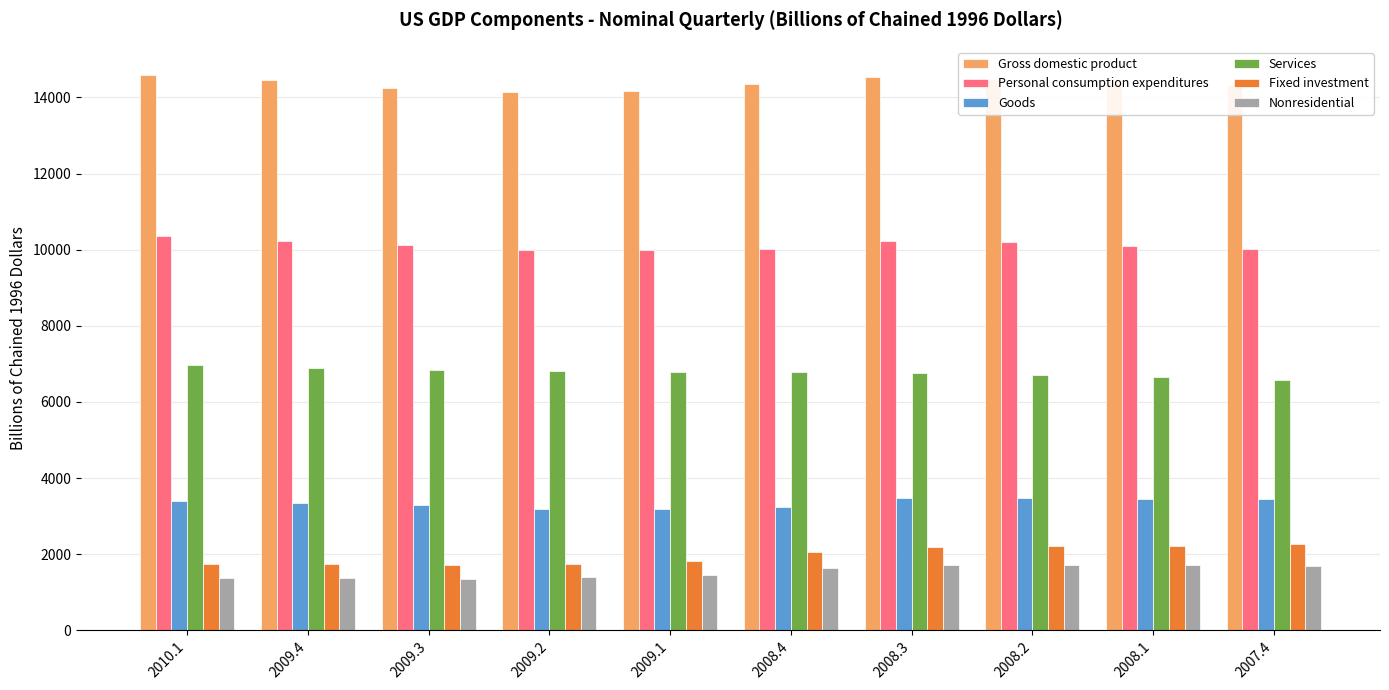

How many bars are there in each group?

6